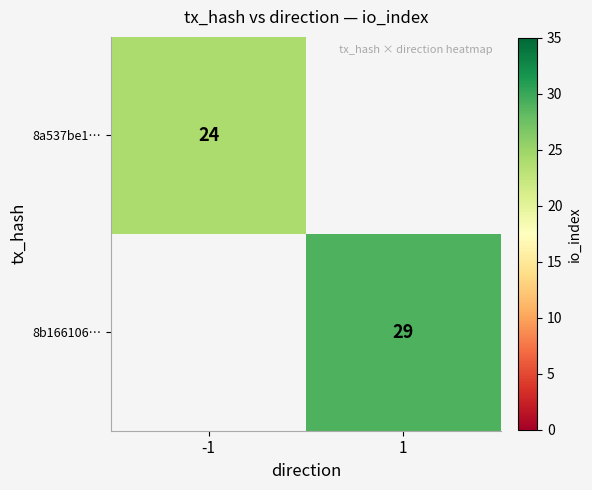

True or false: 8b166106… has a value of 29 at 1.

True